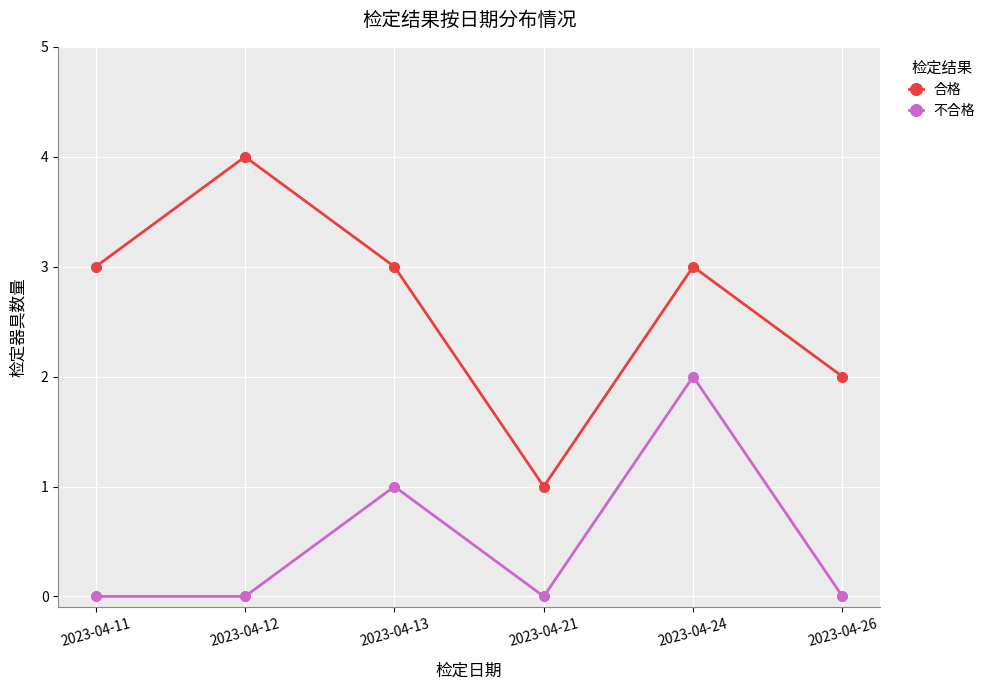

Between 2023-04-11 and 2023-04-12, which series saw the biggest shift?

合格